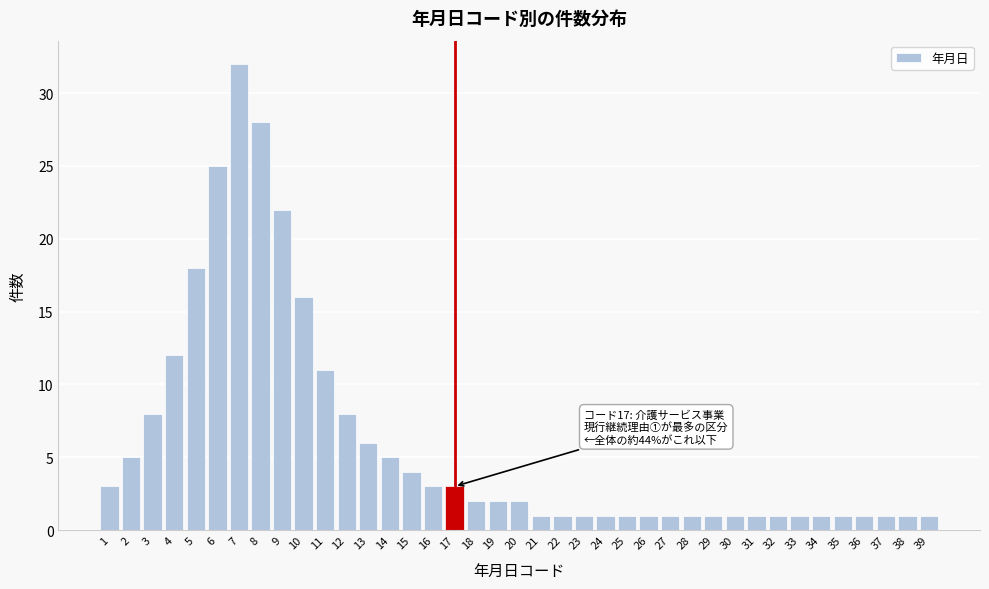

What is the sum of all values?

234